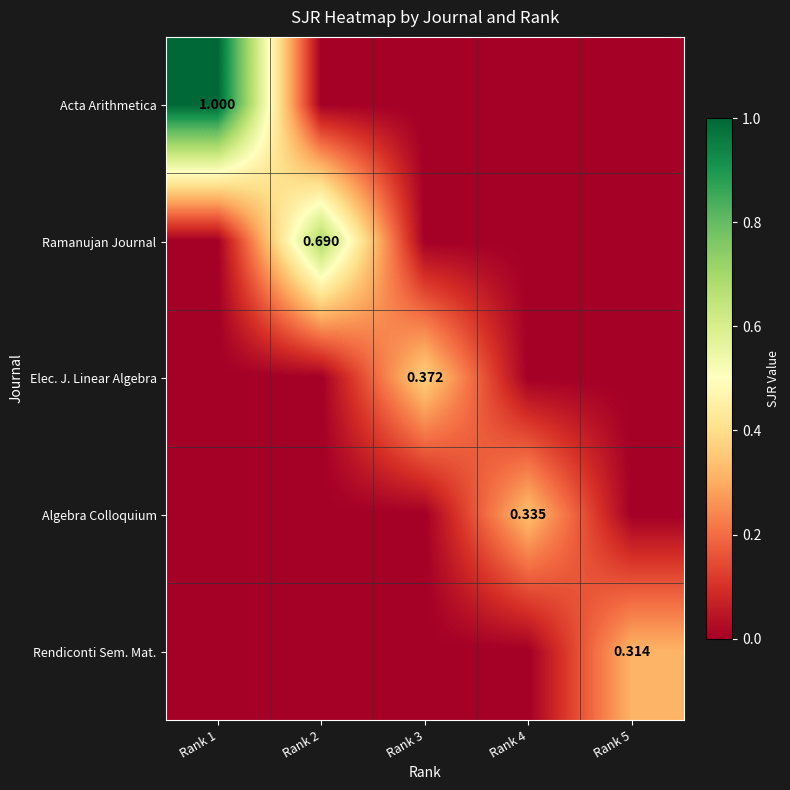

What is the maximum value for Algebra Colloquium?

0.3